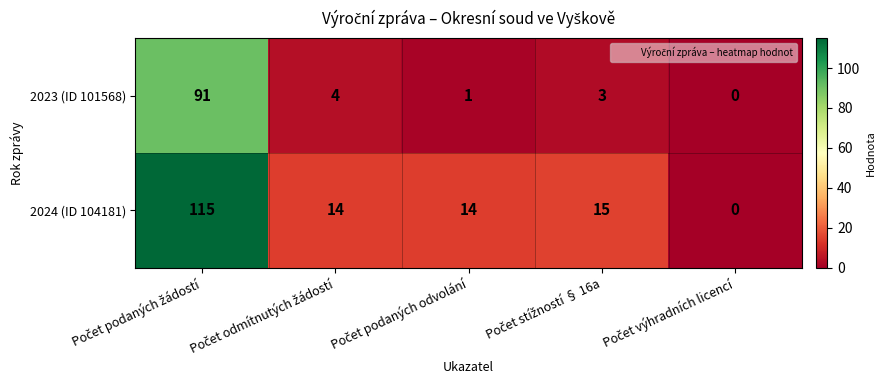

What is the difference between the maximum and minimum values in the 2024 (ID 104181) series?

115